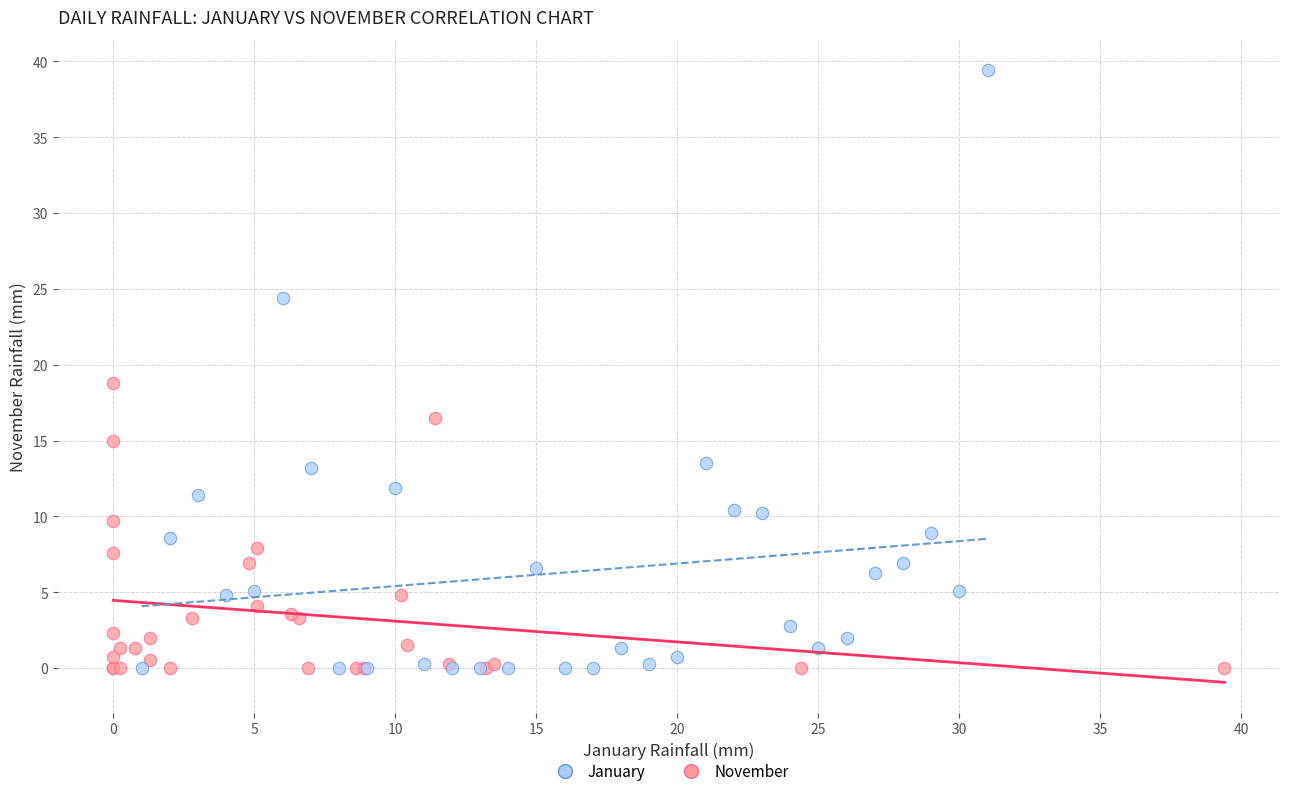

Which series has the largest Y range (max minus min)?

January